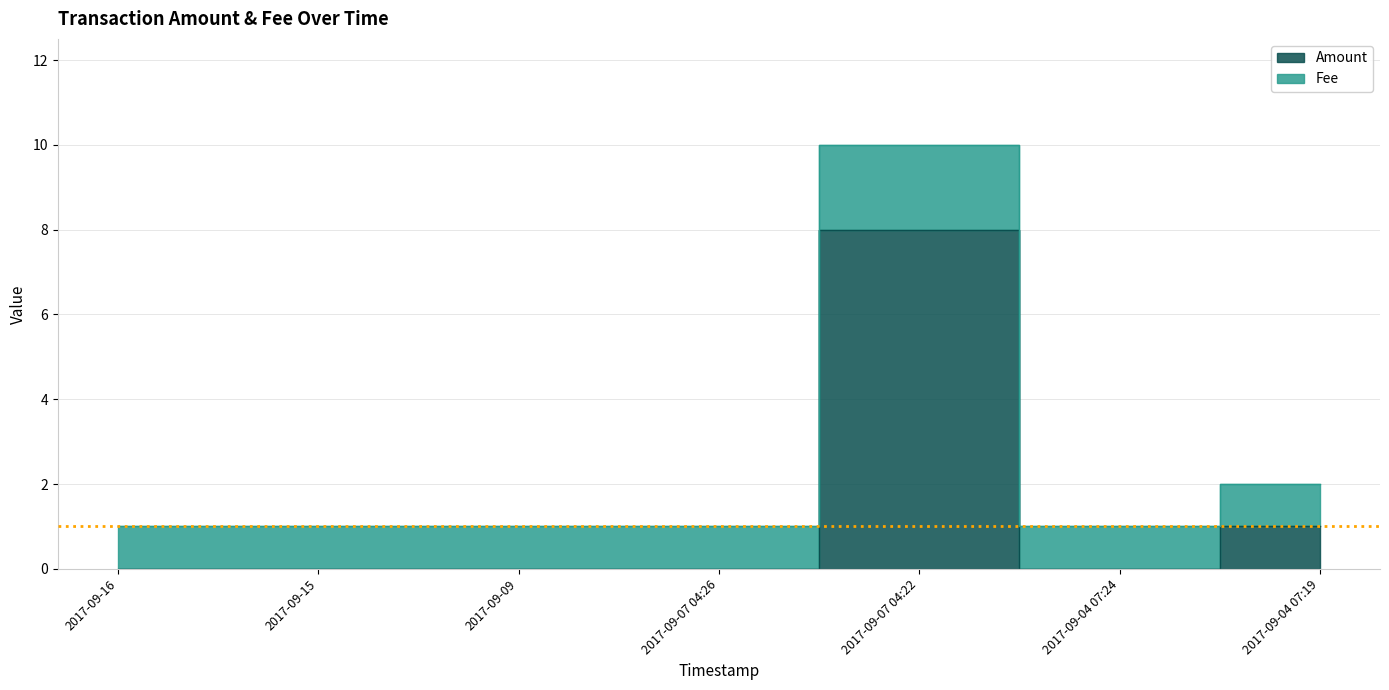

What is the spread (max minus min) of values at 2017-09-07 04:22?

2